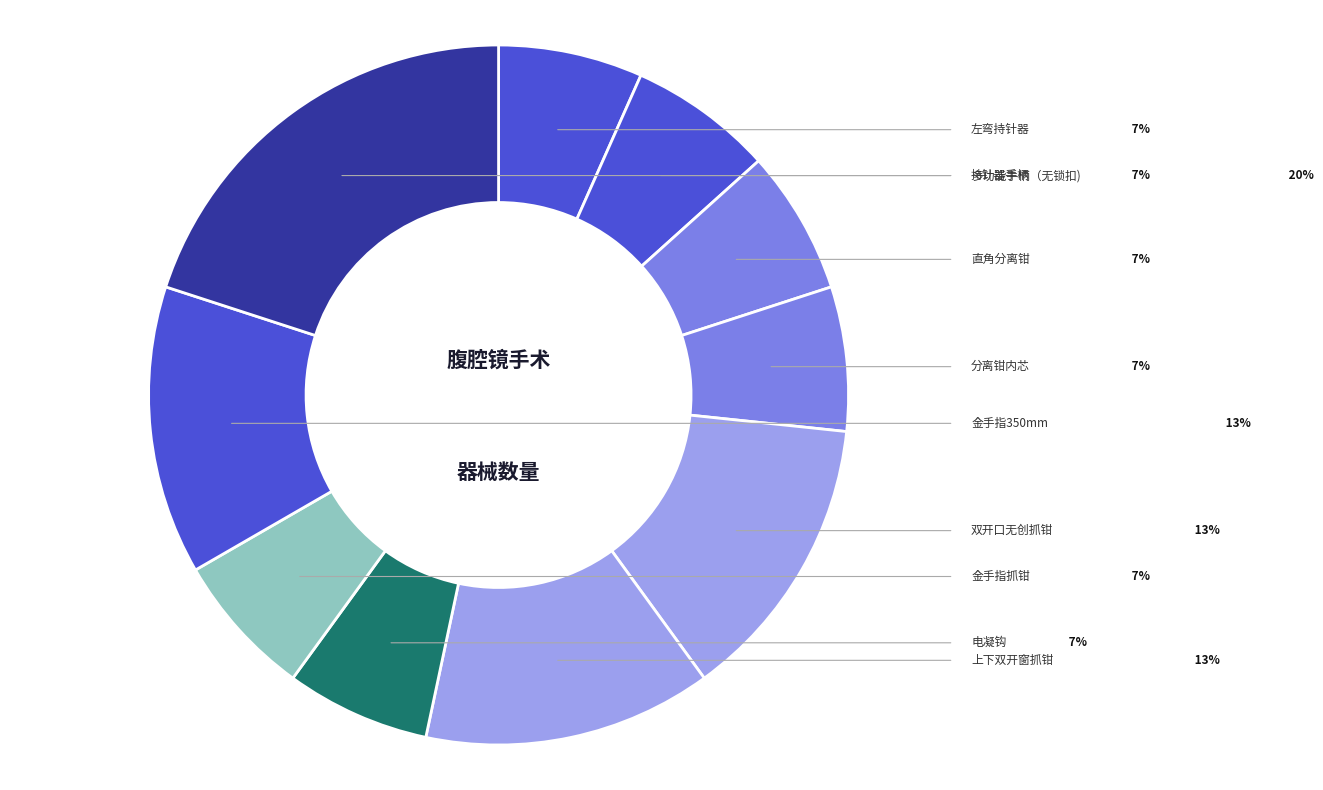

Does 金手指350mm represent more than half of the total?

No